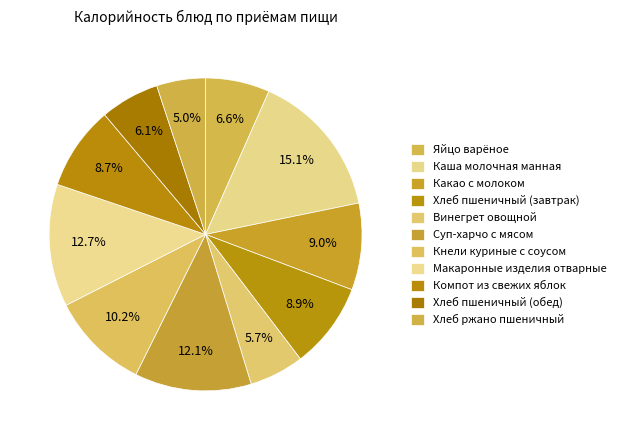

The Винегрет овощной slice represents 1% of the pie. True or false?

False